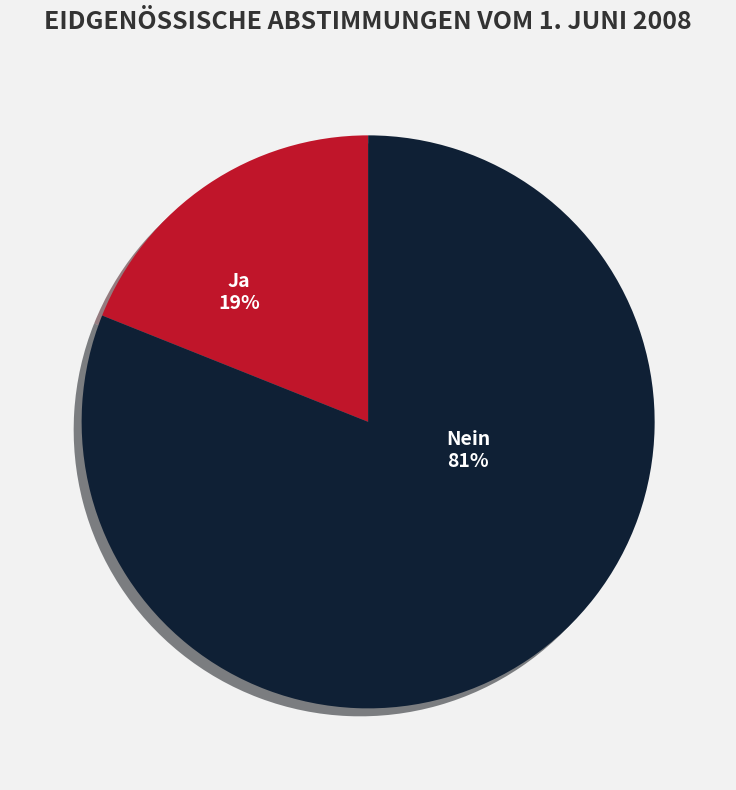

Rank the categories by value from highest to lowest.

Nein, Ja